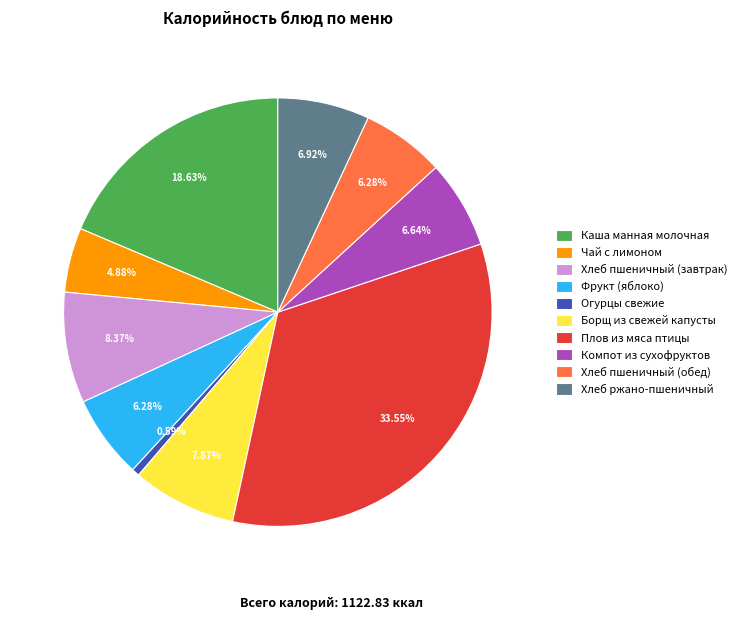

Which slice is the largest?

Плов из мяса птицы